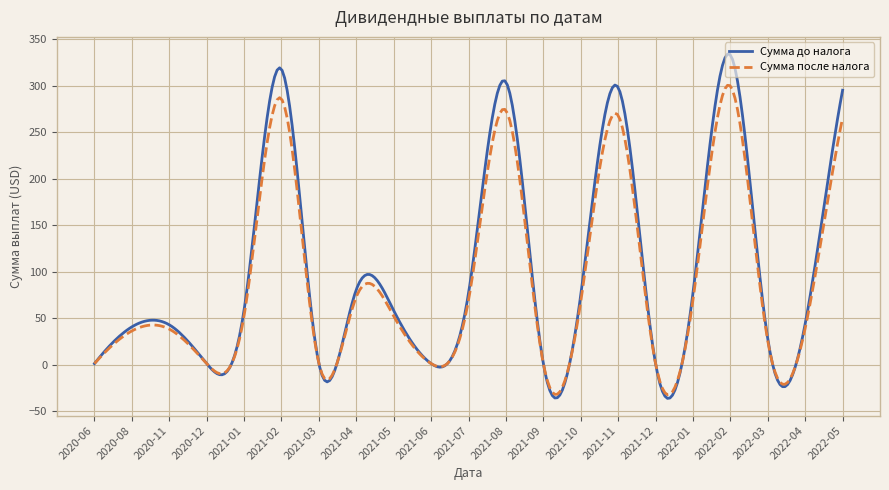

Which series has the widest spread of values?

Сумма до налога